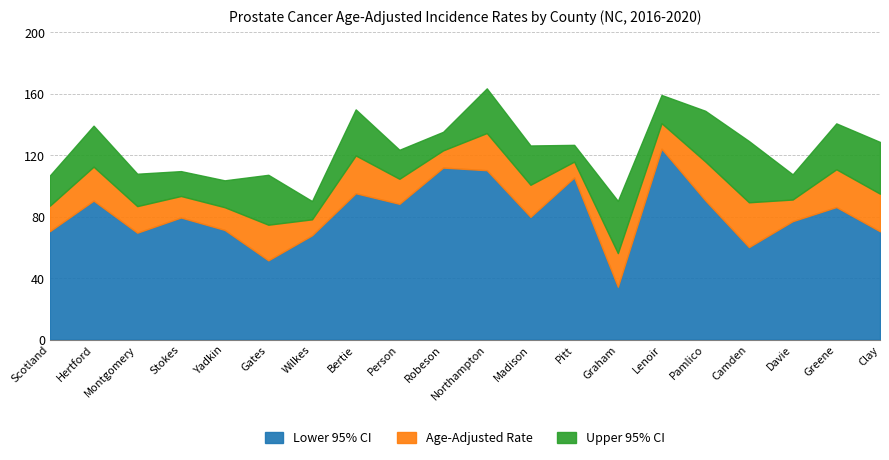

Does the chart display data point markers on the line(s)?

No